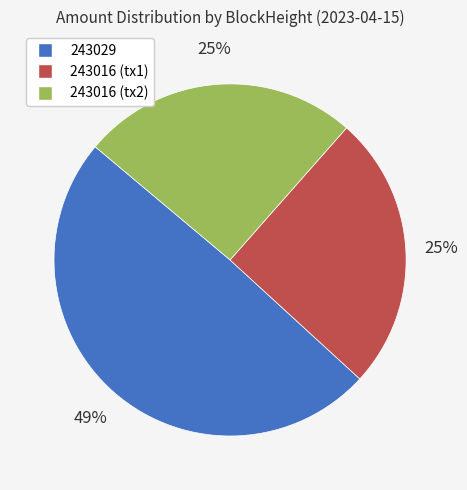

To the nearest percent, what is the difference between the largest and smallest slice percentages?

24%